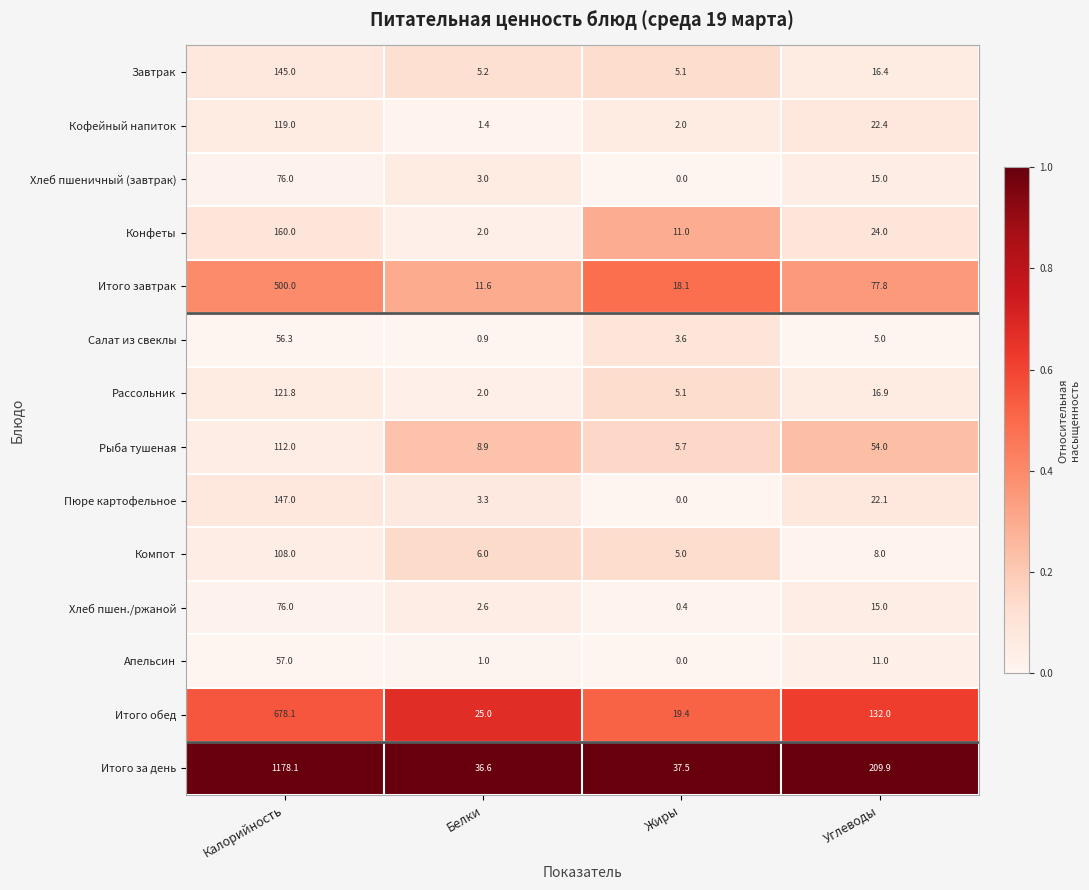

At which category is the sum across all series the highest?

Калорийность